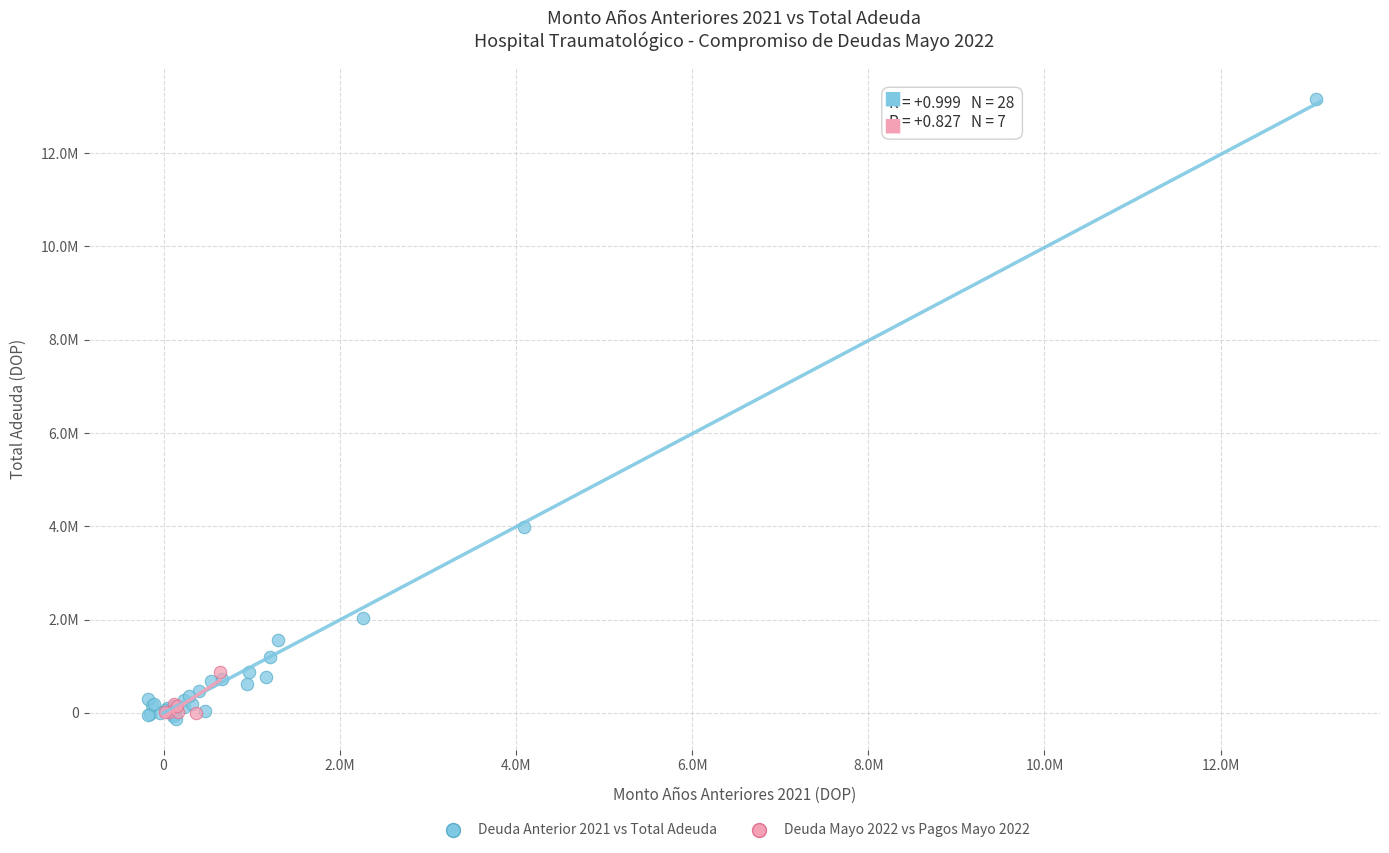

What are all the series names shown in the legend?

Deuda Anterior 2021 vs Total Adeuda, Deuda Mayo 2022 vs Pagos Mayo 2022